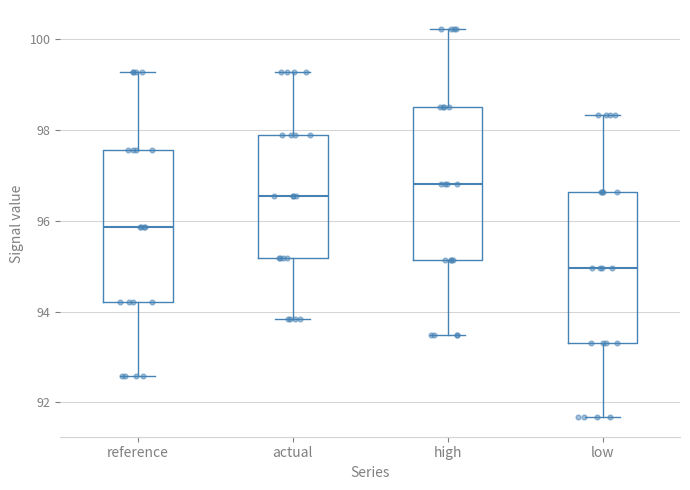

Reading left to right, read every box against the y-axis: the position of its median line, the range the box covers, and the ends of its whiskers. The values are not printed on the chart, so give them approximately, as read against the axis.

reference: median 95.8, box 94.2 to 97.6, whiskers 92.6 to 99.2
actual: median 96.6, box 95.2 to 97.8, whiskers 93.8 to 99.2
high: median 96.8, box 95.2 to 98.6, whiskers 93.4 to 100.2
low: median 95.0, box 93.2 to 96.6, whiskers 91.6 to 98.4